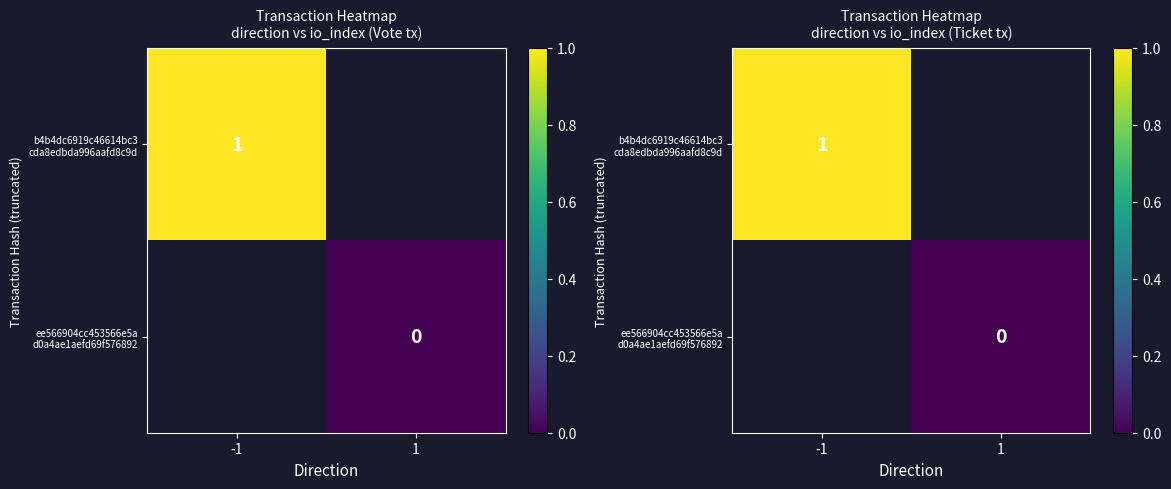

Is the value of b4b4dc6919c46614bc3 cda8edbda996aafd8c9d at 1 greater than the value of ee566904cc453566e5a d0a4ae1aefd69f576892 at 1?

No